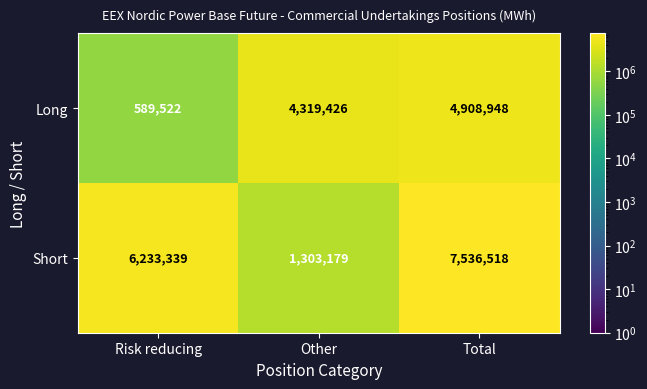

Reading right to left, extract all data points from this chart.

Long: 4908948	4319426	589522
Short: 7536518	1303179	6233339